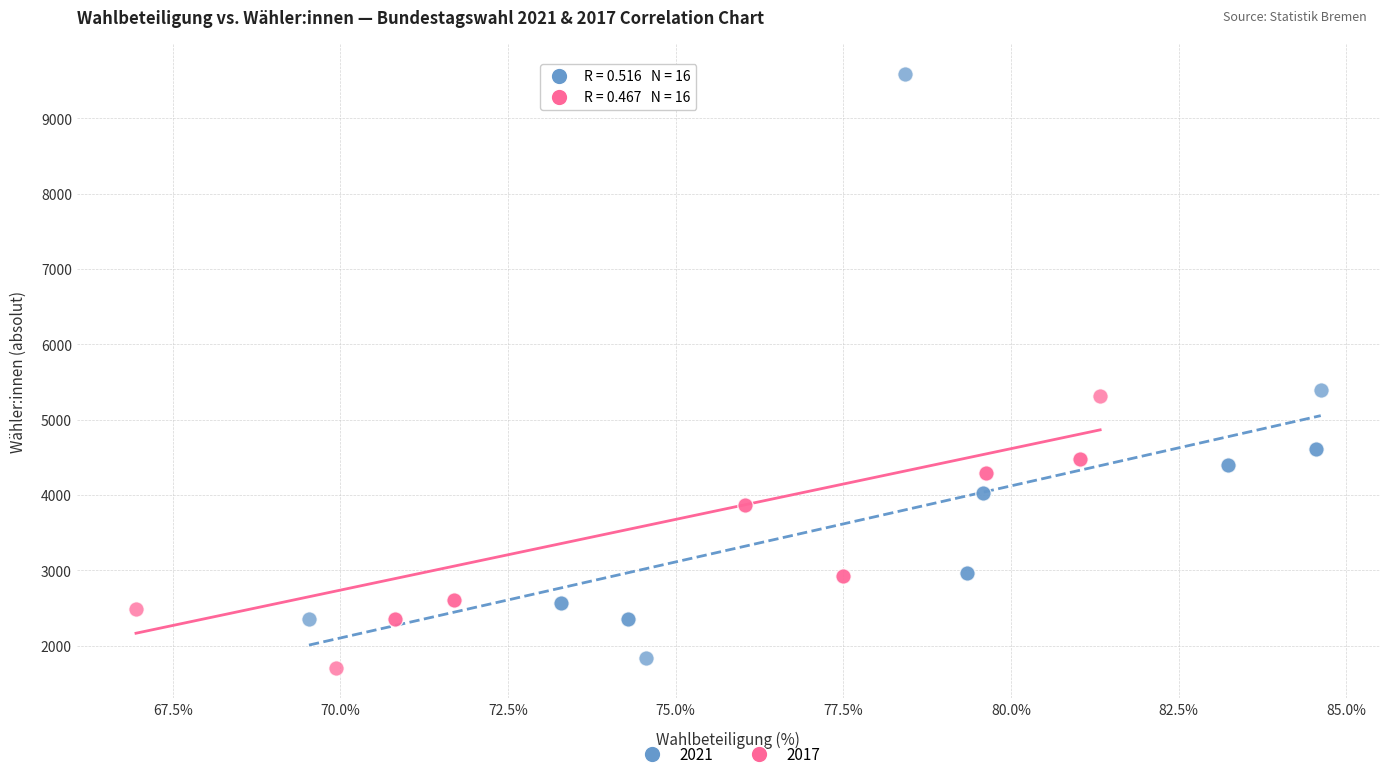

Which series has the largest Y range (max minus min)?

2017